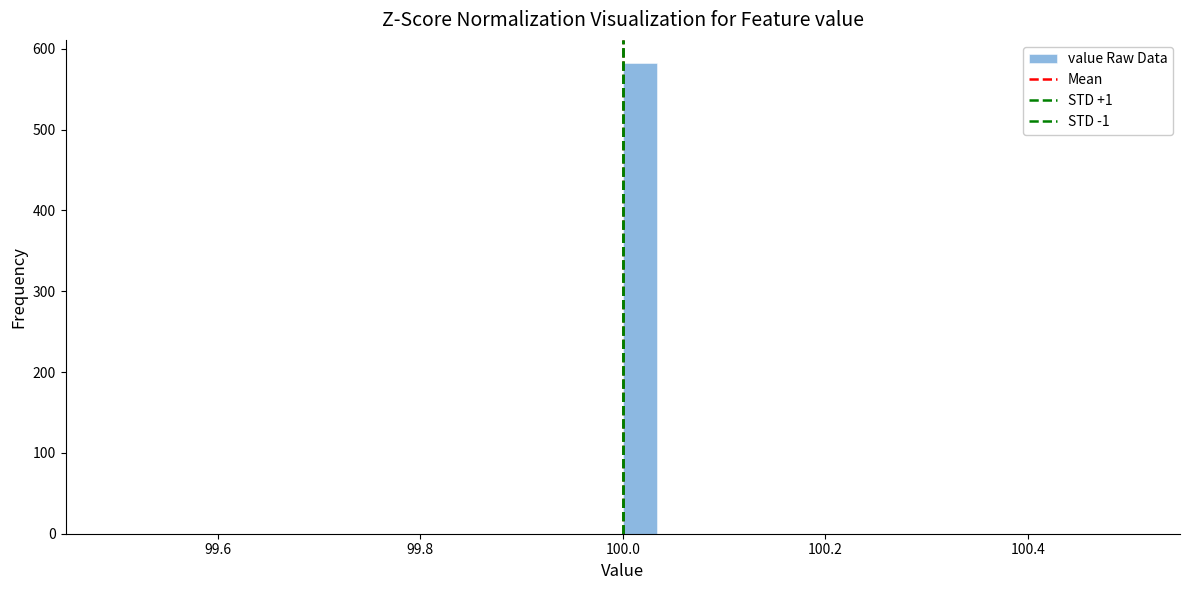

Read against the x-axis, roughly where is the centre of the tallest bar?

100.02